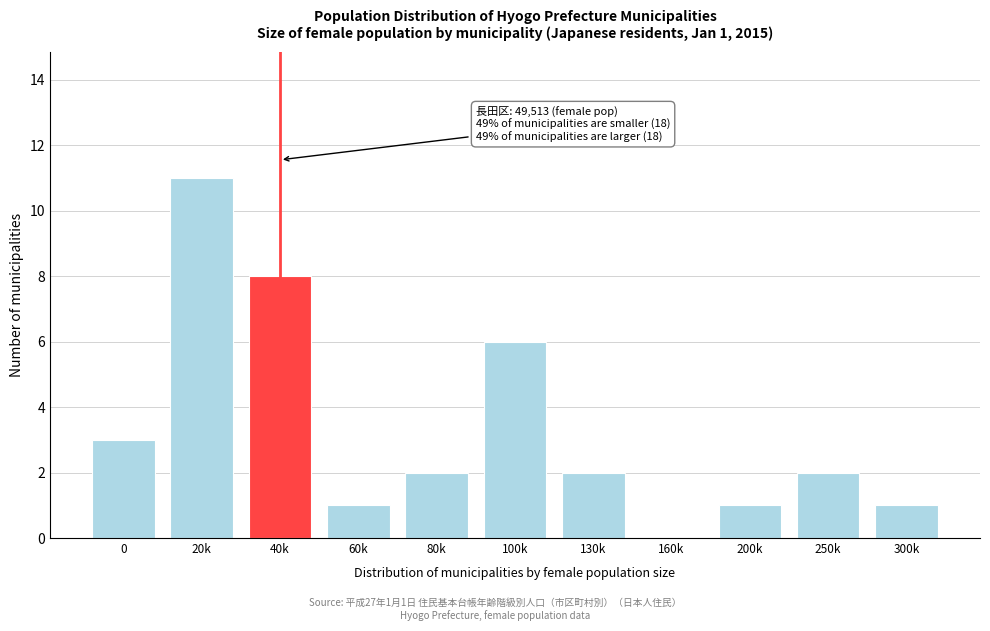

Reading left to right, list all the values displayed in this chart.

0=3	20k=11	40k=8	60k=1	80k=2	100k=6	130k=2	160k=0	200k=1	250k=2	300k=1